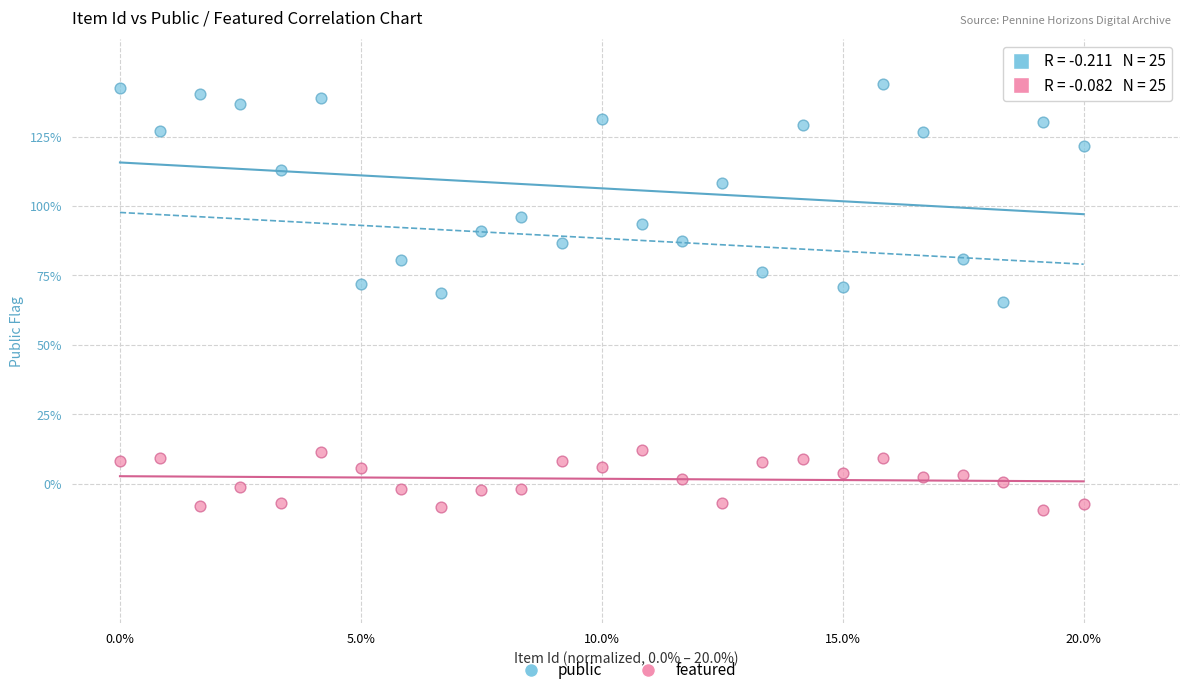

What are all the series names shown in the legend?

public, featured